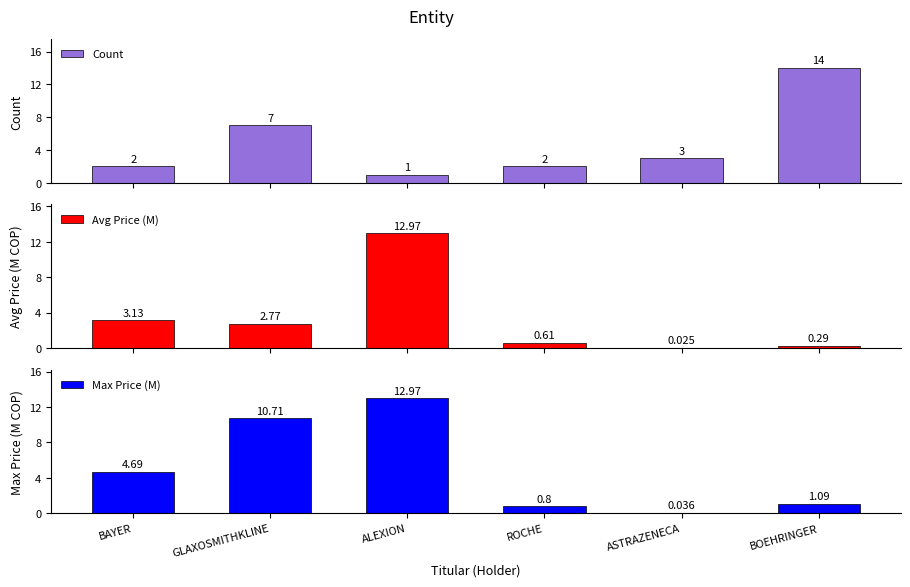

What is the highest value of the Max Price (M) series?

13.0